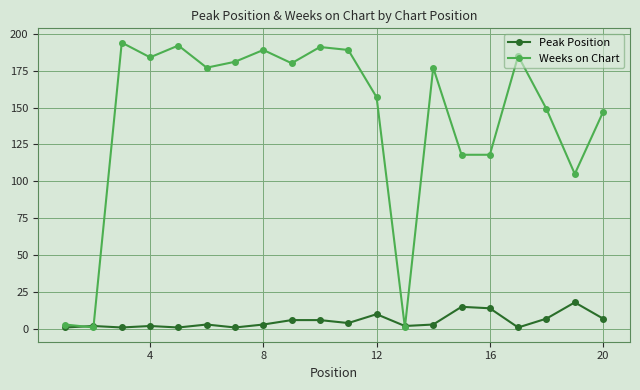

What is the difference between the maximum and minimum values in the Weeks on Chart series?

193